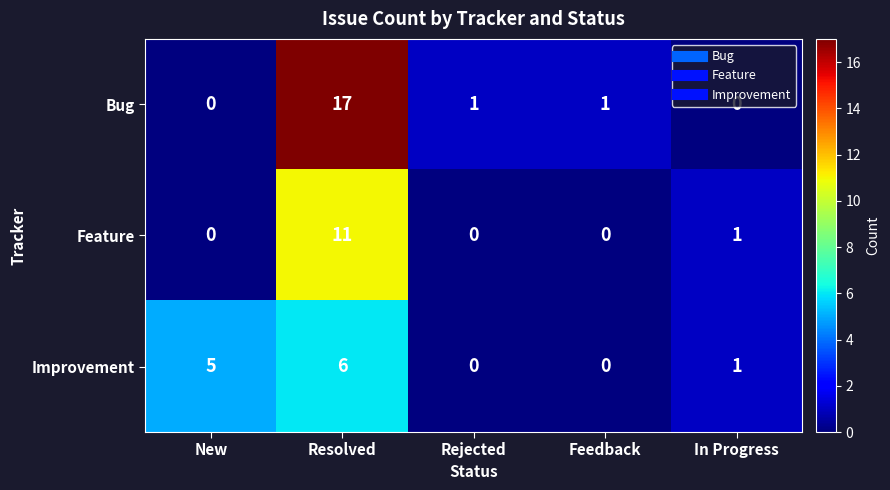

What is the difference between the Feature values at New and Resolved?

11